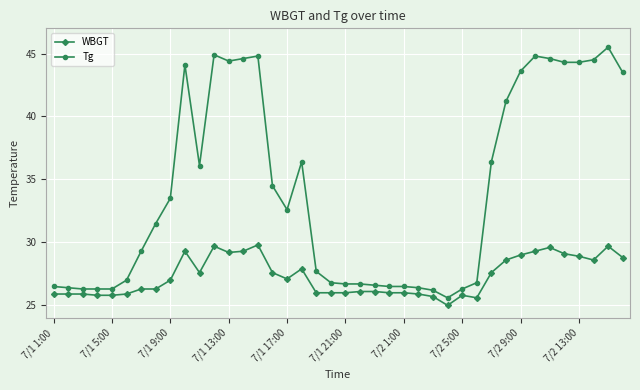

Is this an area chart (filled region under the line)?

No